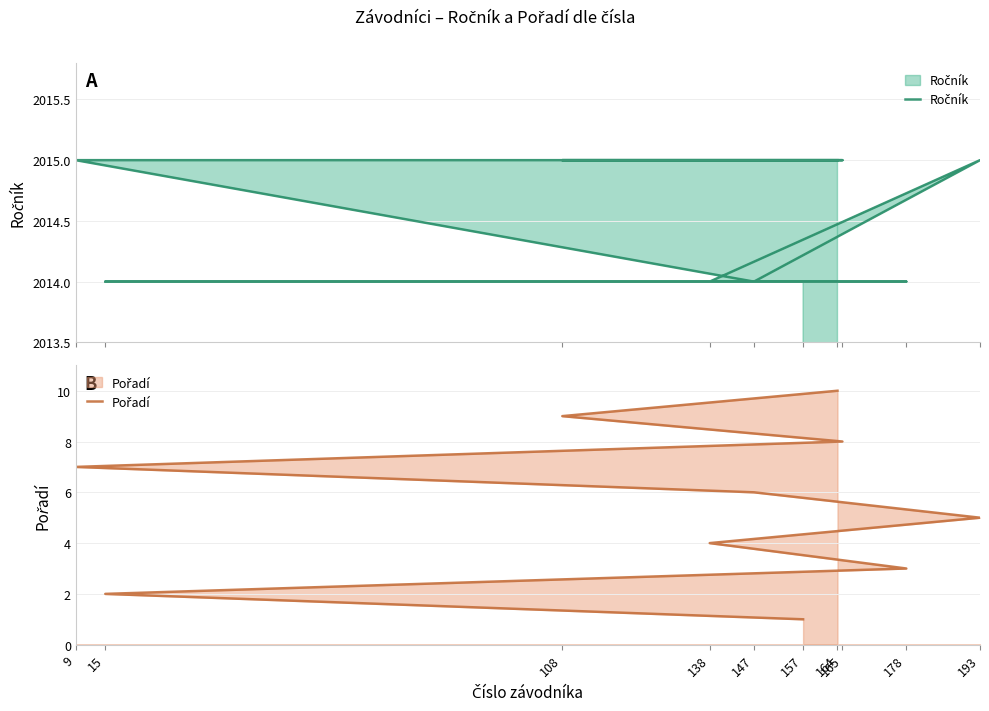

Between 193 and 138, which is larger?

193